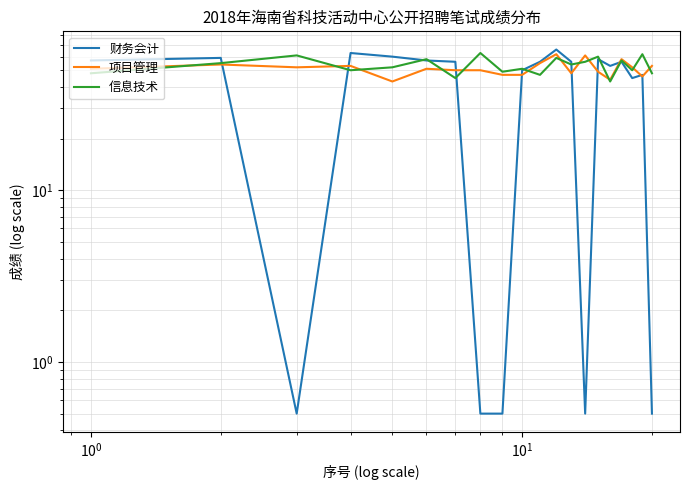

Reading left to right, transcribe all the data shown in this chart.

财务会计: 57.0	59.0	0.5	63.0	60.0	57.0	56.0	0.5	0.5	50.0	56.0	66.0	56.0	0.5	58.0	53.0	56.0	45.0	47.0	0.5
项目管理: 51.0	54.0	52.0	53.0	43.0	51.0	50.0	50.0	47.0	47.0	55.0	62.0	48.0	61.0	49.0	44.0	58.0	52.0	46.0	53.0
信息技术: 48.0	55.0	61.0	50.0	52.0	58.0	45.0	63.0	49.0	51.0	47.0	59.0	54.0	56.0	60.0	43.0	57.0	50.0	62.0	48.0